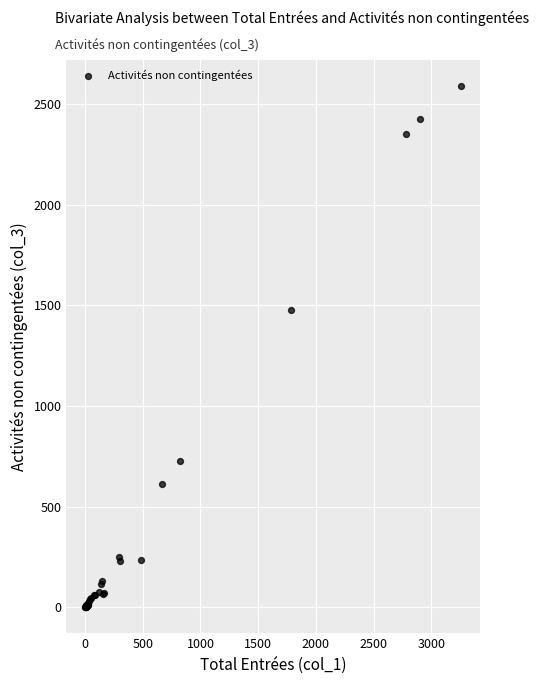

What Y value in the scatter plot is closest to 1295?

1478